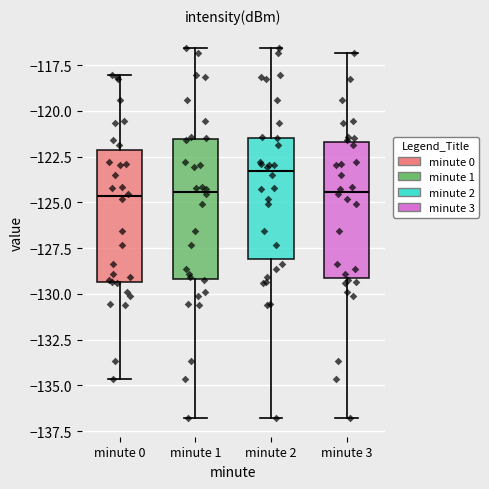

Reading left to right, read every box against the y-axis: the position of its median line, the range the box covers, and the ends of its whiskers. The values are not printed on the chart, so give them approximately, as read against the axis.

minute 0: median -124.5, box -129.5 to -122.0, whiskers -134.5 to -118.0
minute 1: median -124.5, box -129.0 to -121.5, whiskers -137.0 to -116.5
minute 2: median -123.5, box -128.0 to -121.5, whiskers -137.0 to -116.5
minute 3: median -124.5, box -129.0 to -121.5, whiskers -137.0 to -117.0